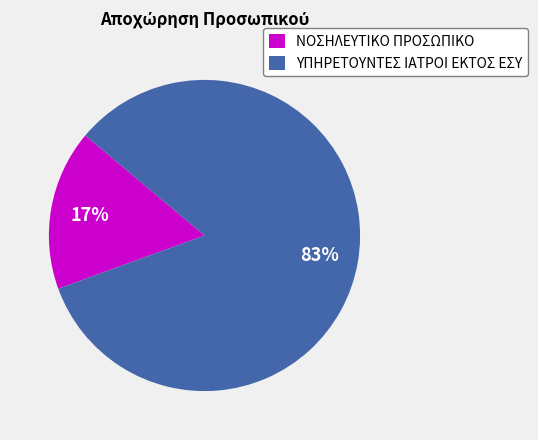

Which has a higher value, ΥΠΗΡΕΤΟΥΝΤΕΣ ΙΑΤΡΟΙ ΕΚΤΟΣ ΕΣΥ or ΝΟΣΗΛΕΥΤΙΚΟ ΠΡΟΣΩΠΙΚΟ?

ΥΠΗΡΕΤΟΥΝΤΕΣ ΙΑΤΡΟΙ ΕΚΤΟΣ ΕΣΥ